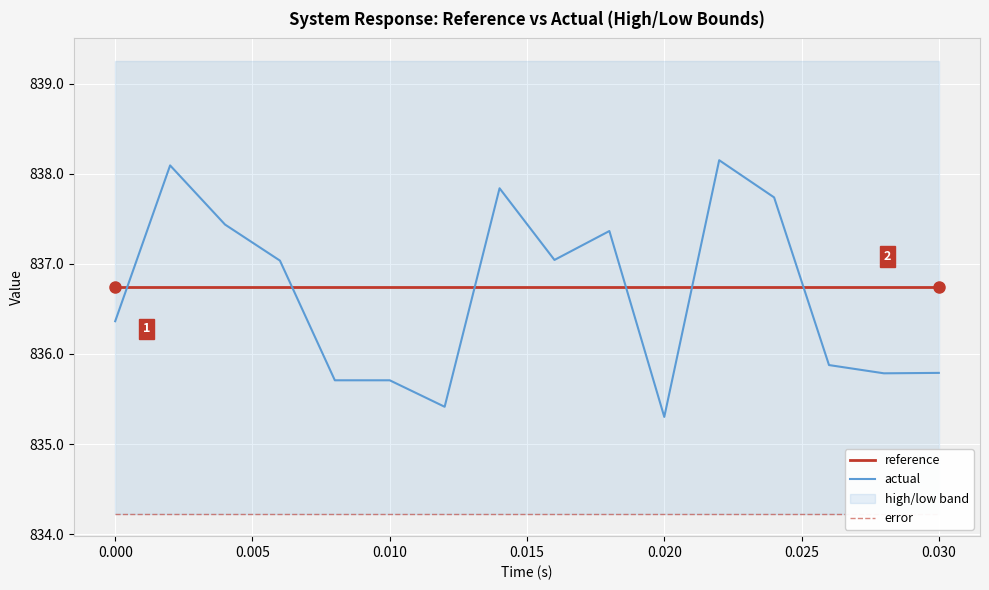

Reading left to right, list all the values displayed in this chart.

reference: 836.7	836.7	836.7	836.7	836.7	836.7	836.7	836.7	836.7	836.7	836.7	836.7	836.7	836.7	836.7	836.7
actual: 836.4	838.1	837.4	837.0	835.7	835.7	835.4	837.8	837.0	837.4	835.3	838.1	837.7	835.9	835.8	835.8
error: 834.2	834.2	834.2	834.2	834.2	834.2	834.2	834.2	834.2	834.2	834.2	834.2	834.2	834.2	834.2	834.2